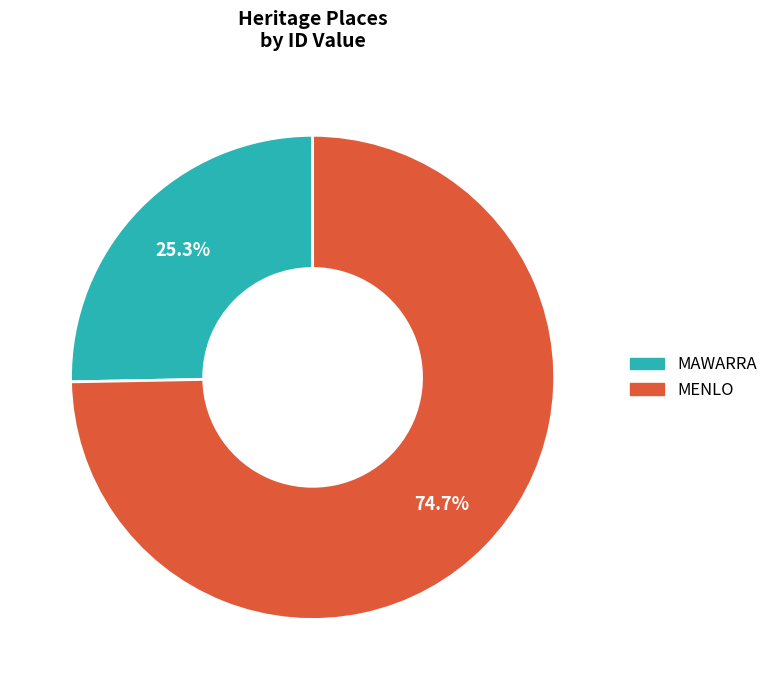

To the nearest percent, what percentage of the pie is MAWARRA?

25%